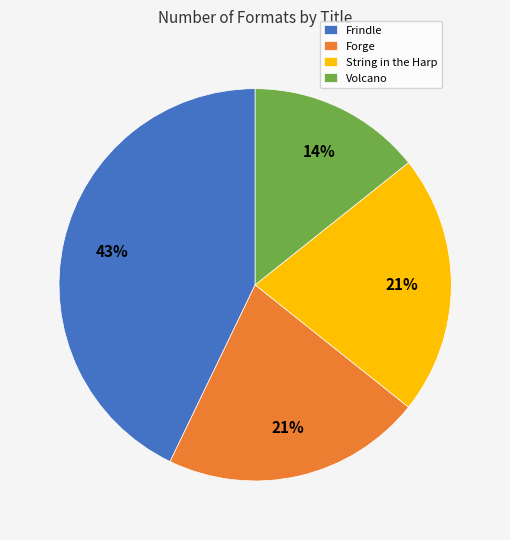

To the nearest percent, what is the difference between the String in the Harp and Volcano slice percentages?

7%